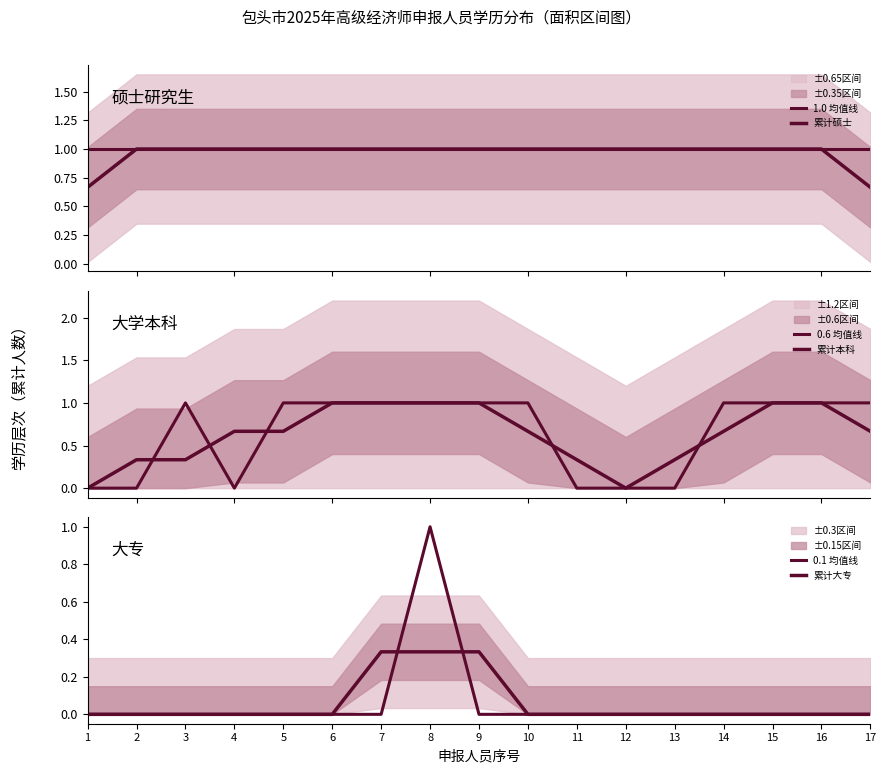

Rank the categories by 累计硕士 value from highest to lowest.

2, 3, 4, 5, 6, 7, 8, 9, 10, 11, 12, 13, 14, 15, 16, 1, 17